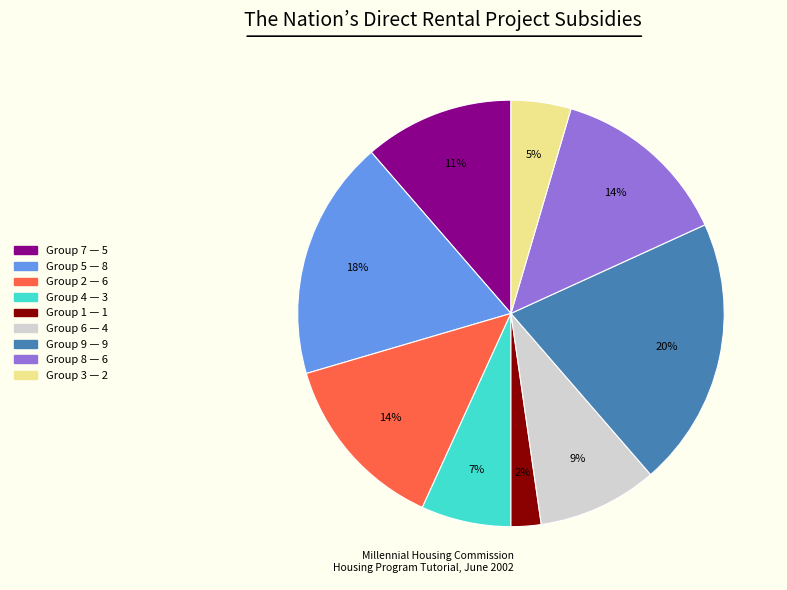

To the nearest percent, what is the difference between the largest and smallest slice percentages?

18%